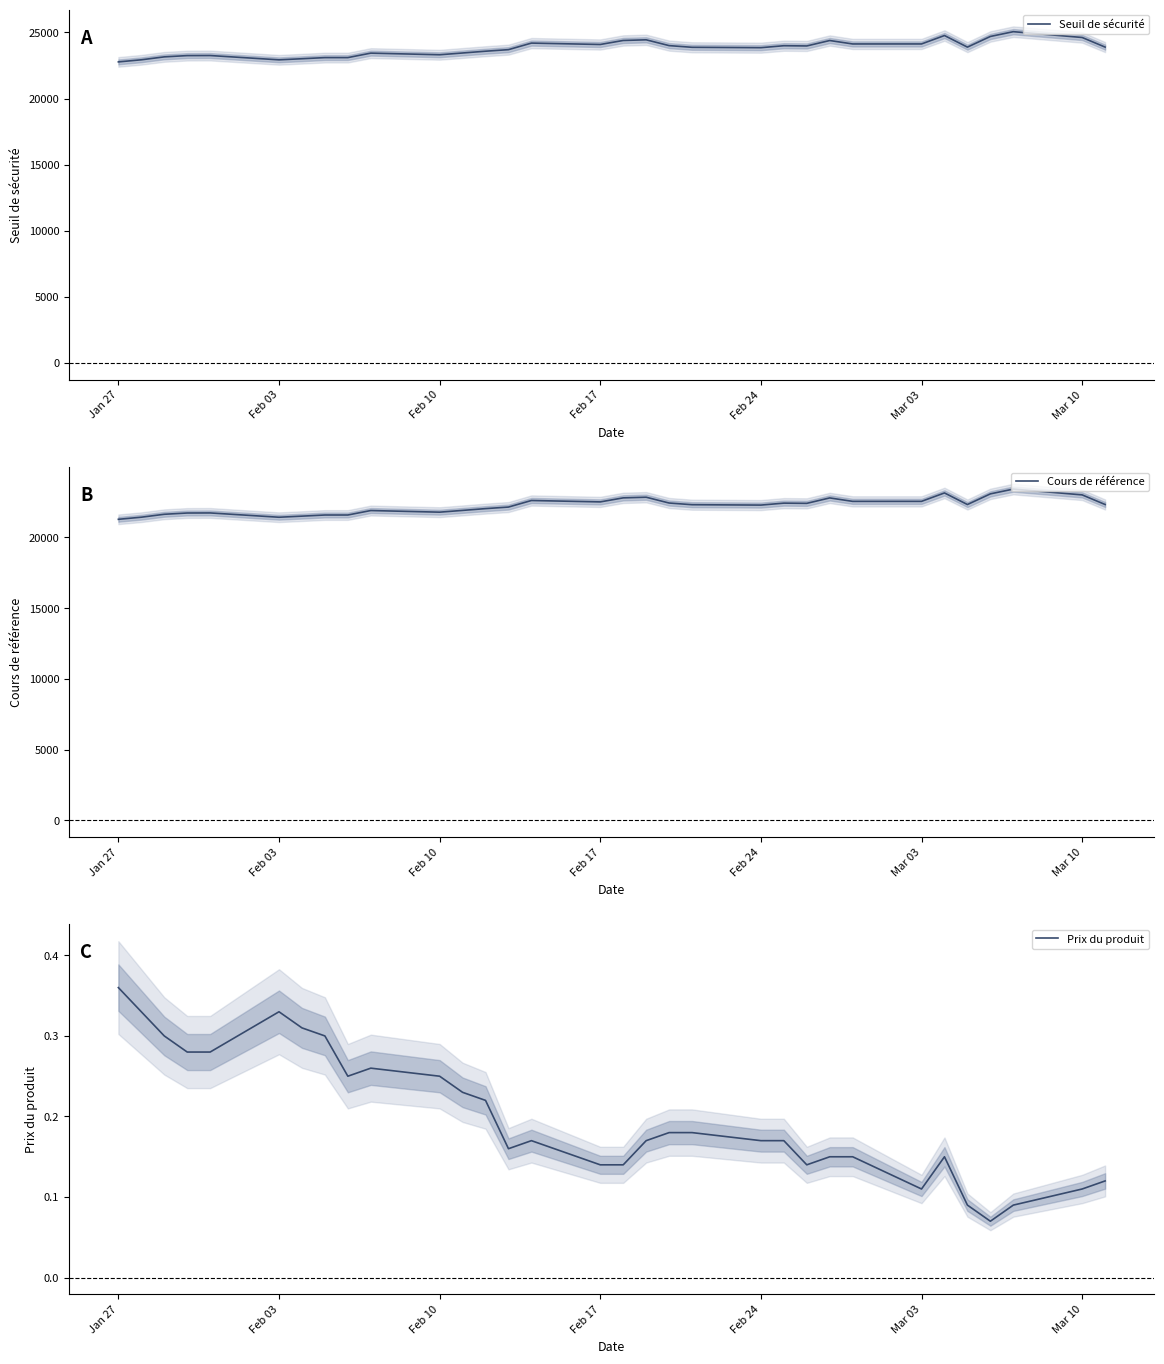

What is the difference between the highest and lowest values at Jan 27?

22771.6